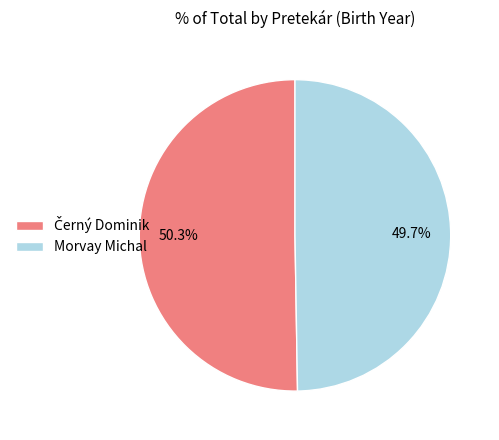

Is there any slice that represents more than half of the pie?

Yes